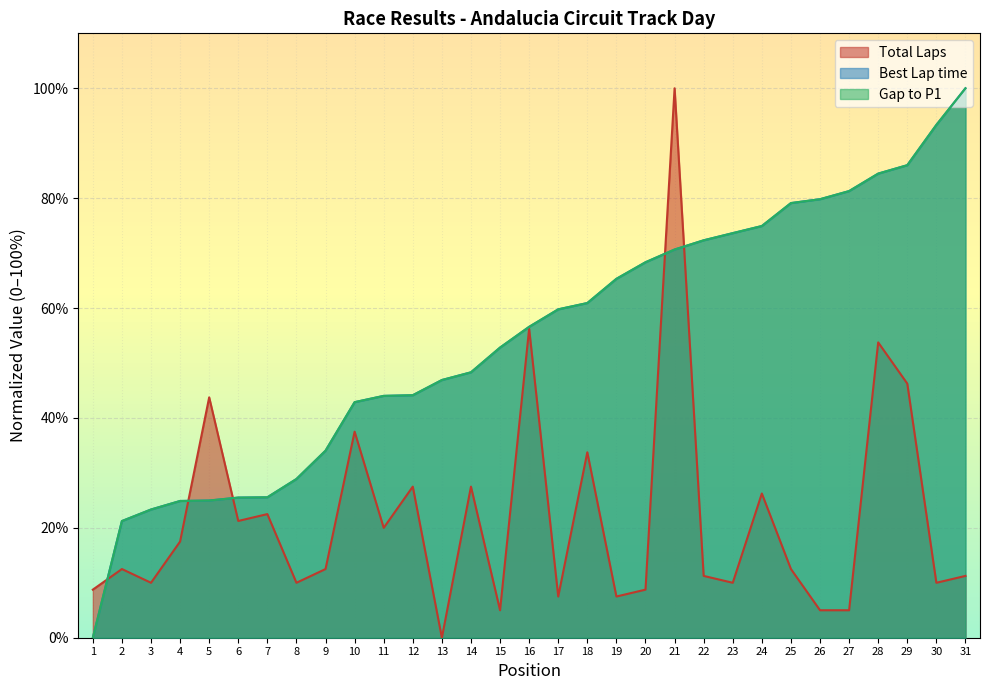

Reading left to right, what are all the values shown in this chart?

Total Laps: 8.8	12.5	10.0	17.5	43.8	21.2	22.5	10.0	12.5	37.5	20.0	27.5	0.0	27.5	5.0	56.2	7.5	33.8	7.5	8.8	100.0	11.2	10.0	26.2	12.5	5.0	5.0	53.8	46.2	10.0	11.2
Best Lap time: 0.0	21.2	23.3	24.9	25.0	25.5	25.6	28.9	34.0	42.9	44.0	44.1	46.9	48.3	52.8	56.6	59.8	60.9	65.3	68.3	70.7	72.3	73.6	74.9	79.1	79.8	81.3	84.5	86.0	93.3	100.0
Gap to P1: 0.0	21.2	23.3	24.9	25.0	25.5	25.6	28.9	34.0	42.9	44.0	44.1	46.9	48.3	52.8	56.6	59.8	60.9	65.3	68.3	70.7	72.3	73.6	74.9	79.1	79.8	81.3	84.5	86.0	93.3	100.0